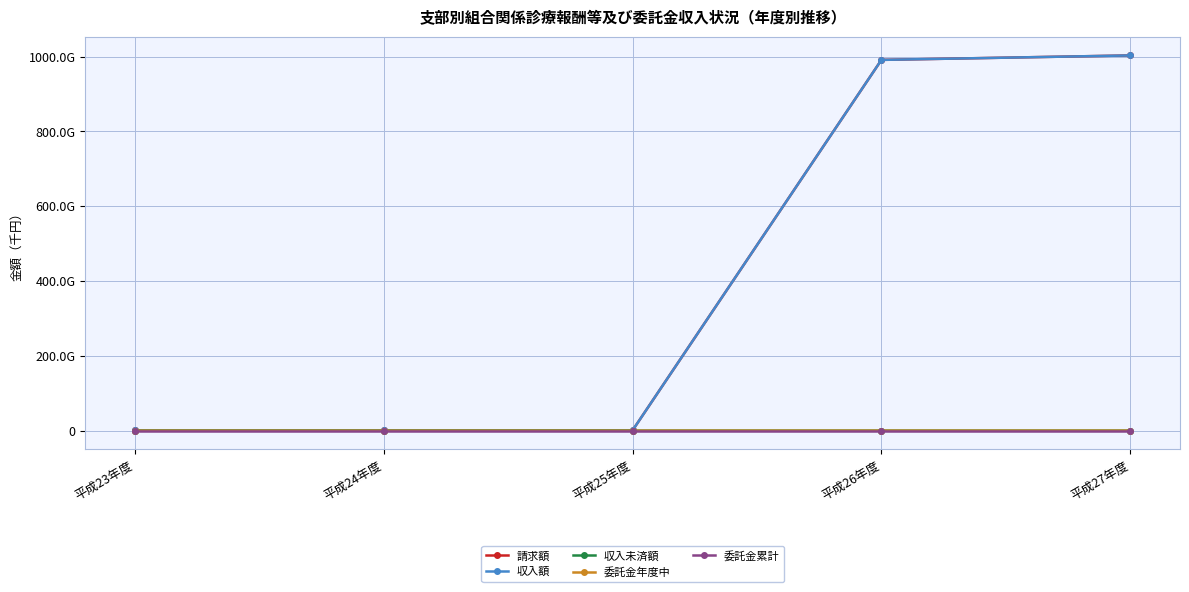

What is the sum of all 委託金年度中 values?

-11896448